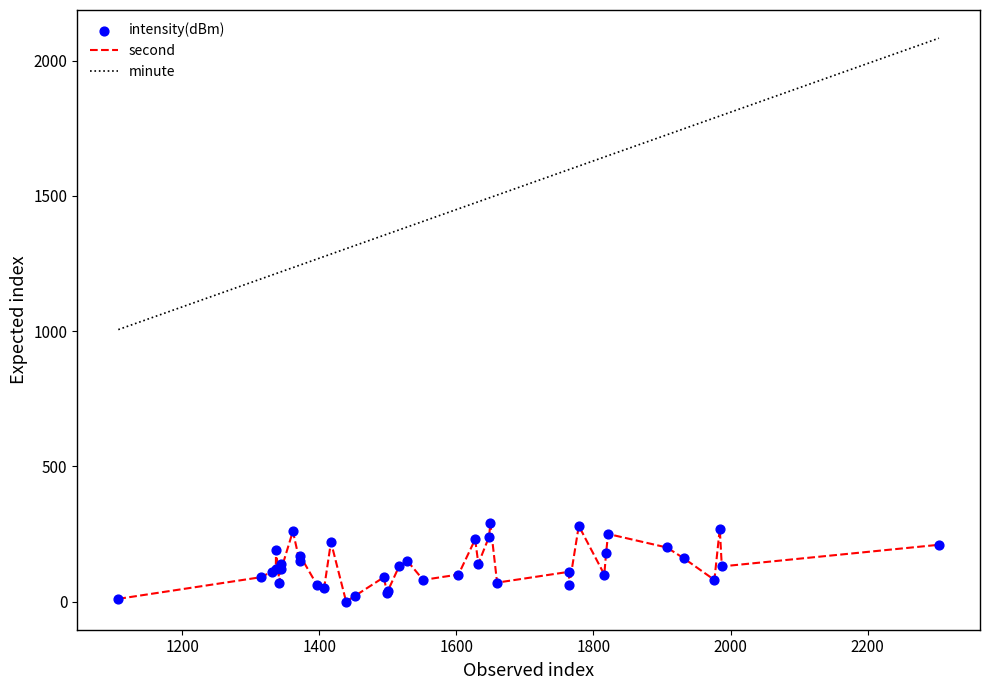

Which series has the widest spread of values?

minute